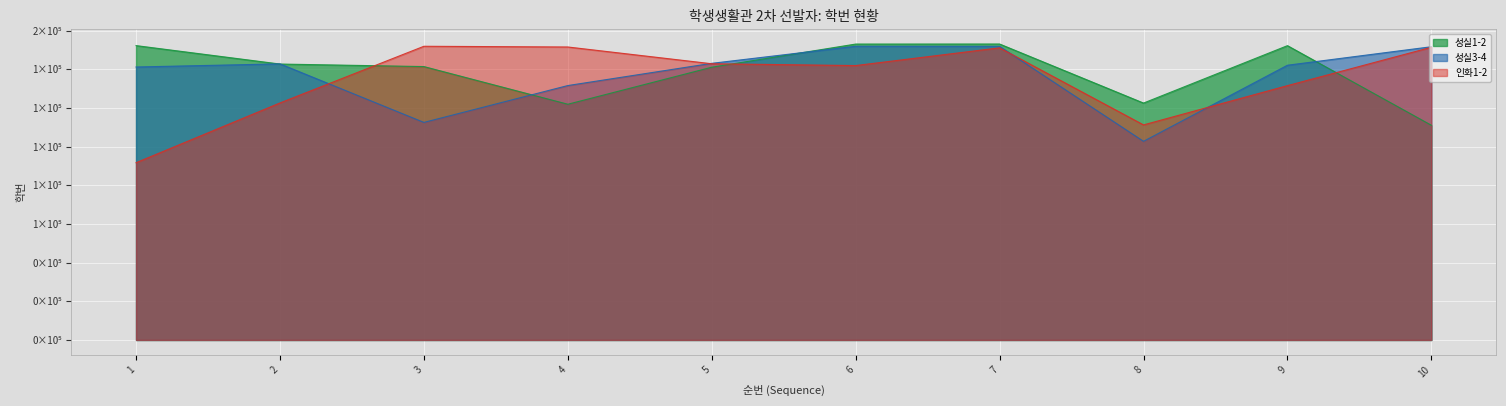

What is the average value of the 성실3-4 series?

137133